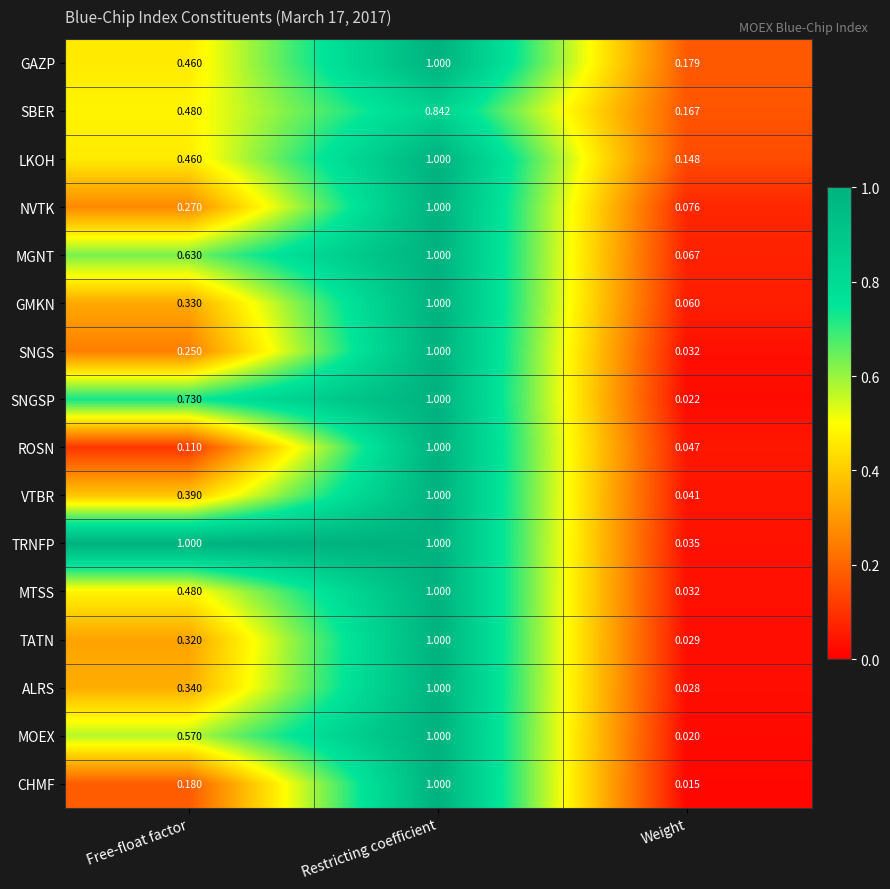

Which category has the lowest value in the MTSS series?

Weight